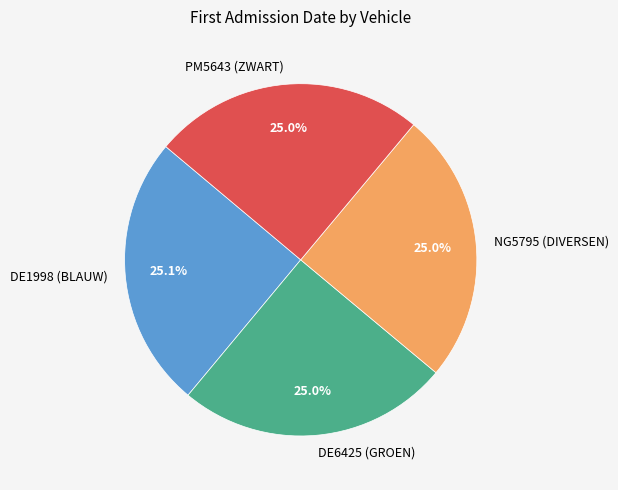

To the nearest percent, what is the combined percentage of PM5643 (ZWART) and DE1998 (BLAUW)?

50%